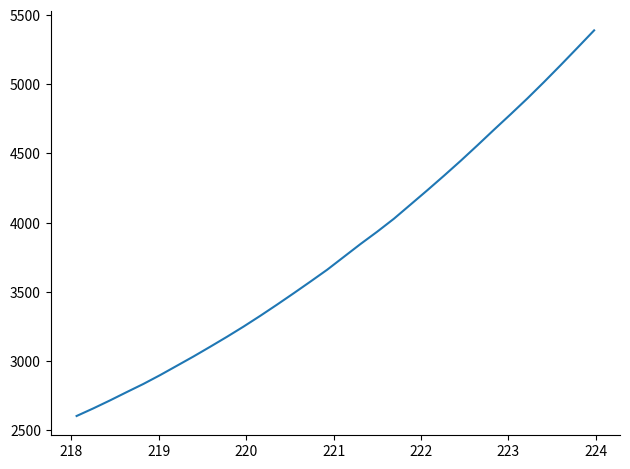

What is the smallest value displayed?

2604.1